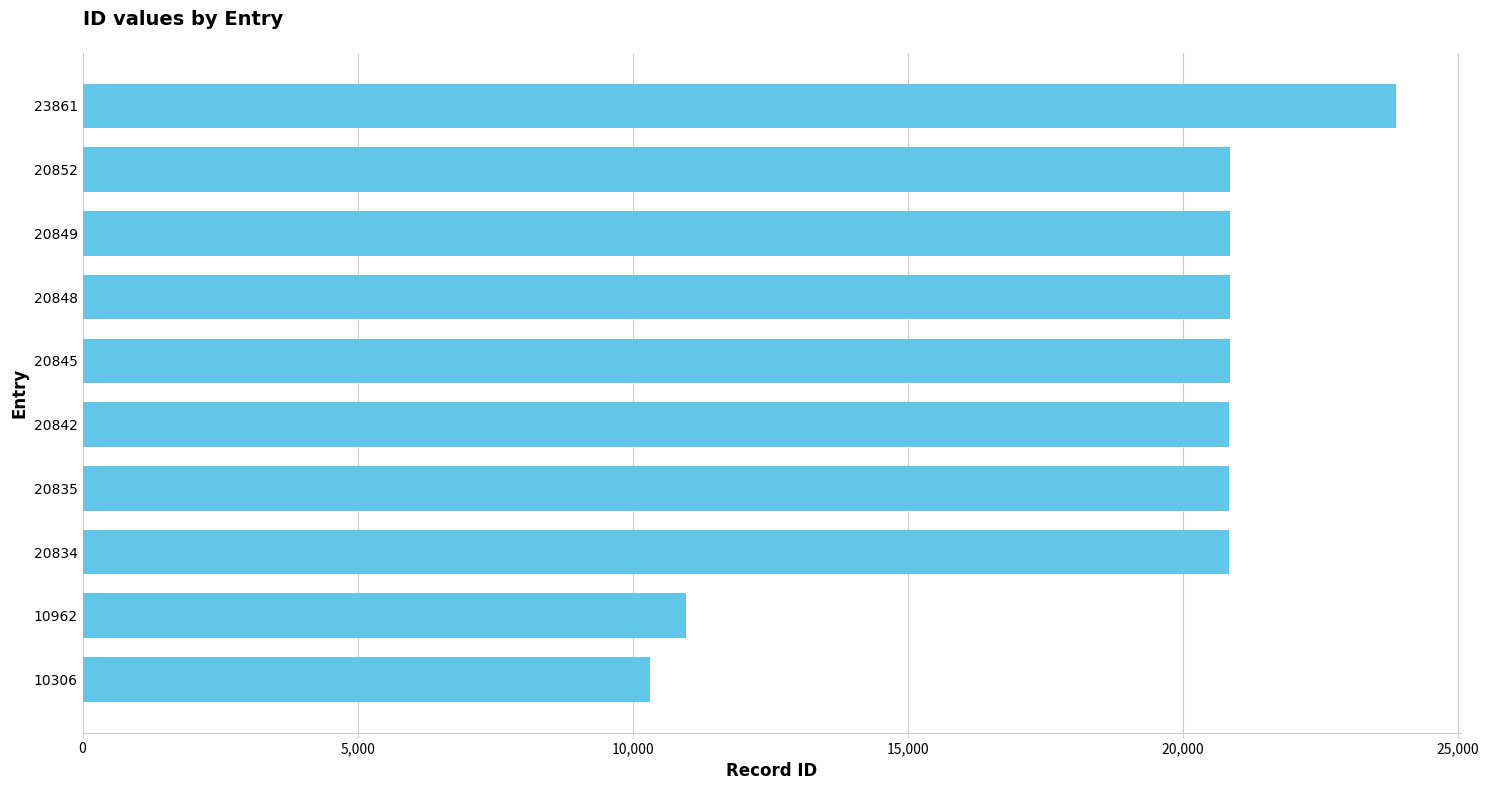

What is the sum of all values?

191034